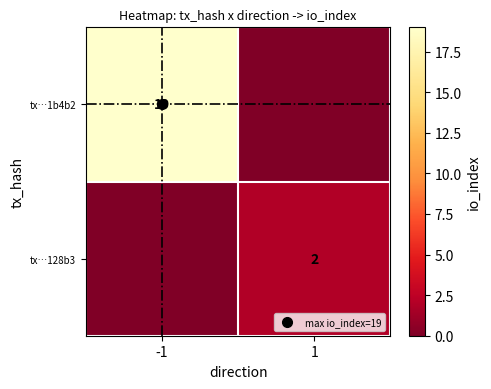

The value of tx…128b3 at -1 is 0. True or false?

True